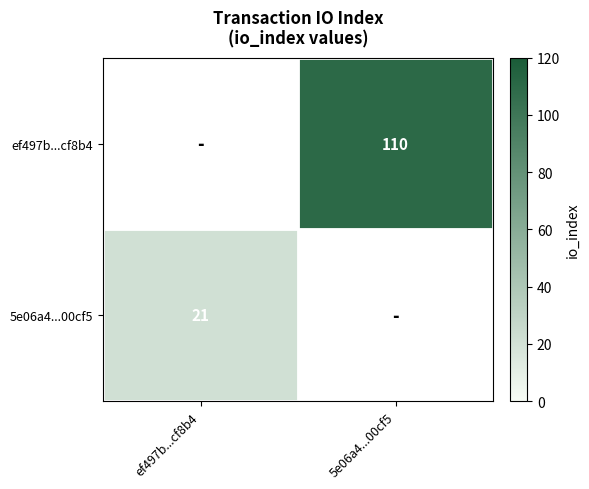

The ef497b...cf8b4 series shows 150 at 5e06a4...00cf5. True or false?

False